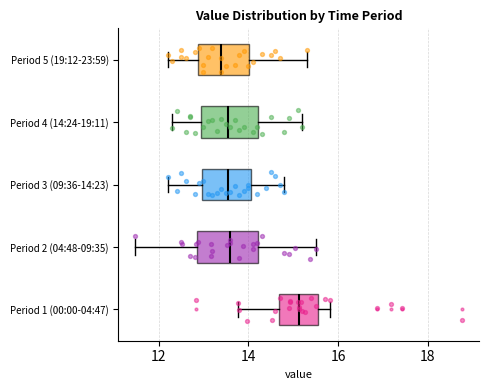

Reading bottom to top, read every box against the x-axis: the position of its median line, the range the box covers, and the ends of its whiskers. The values are not printed on the chart, so give them approximately, as read against the axis.

Period 1 (00:00-04:47): median 15.2, box 14.6 to 15.6, whiskers 13.8 to 15.8
Period 2 (04:48-09:35): median 13.6, box 12.8 to 14.2, whiskers 11.4 to 15.6
Period 3 (09:36-14:23): median 13.6, box 13.0 to 14.0, whiskers 12.2 to 14.8
Period 4 (14:24-19:11): median 13.6, box 13.0 to 14.2, whiskers 12.4 to 15.2
Period 5 (19:12-23:59): median 13.4, box 12.8 to 14.0, whiskers 12.2 to 15.4